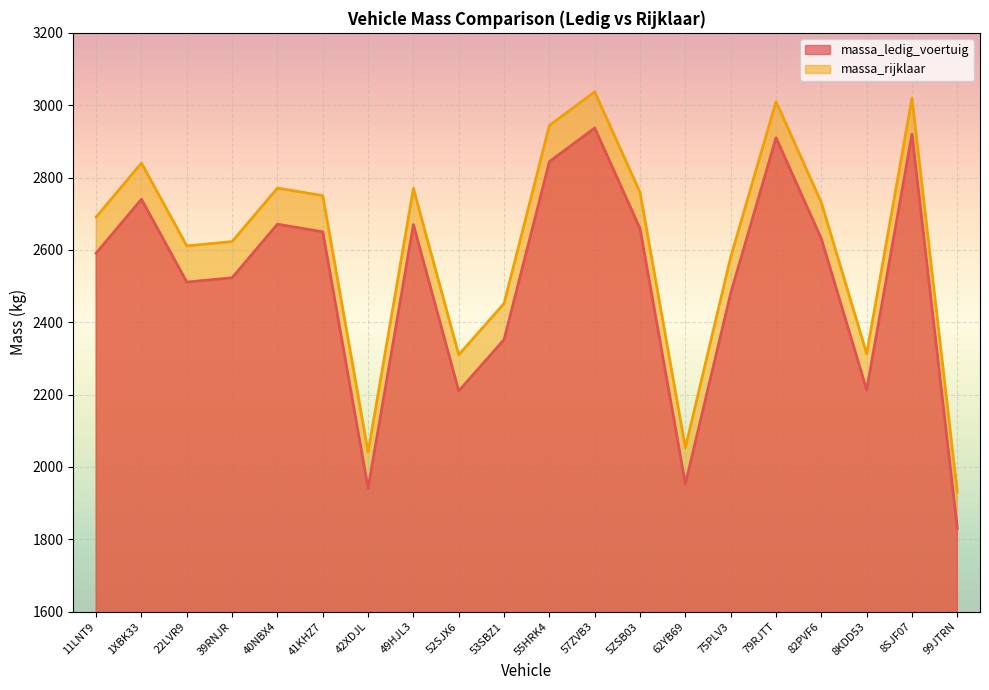

Where is the first local maximum for massa_ledig_voertuig?

1XBK33